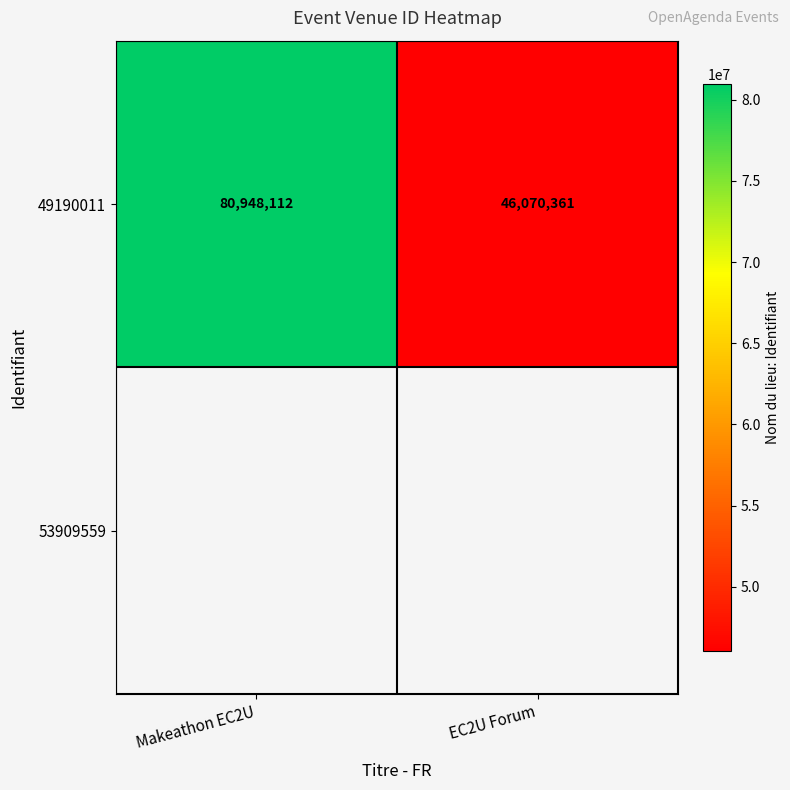

What is the greatest value displayed?

80948112.0